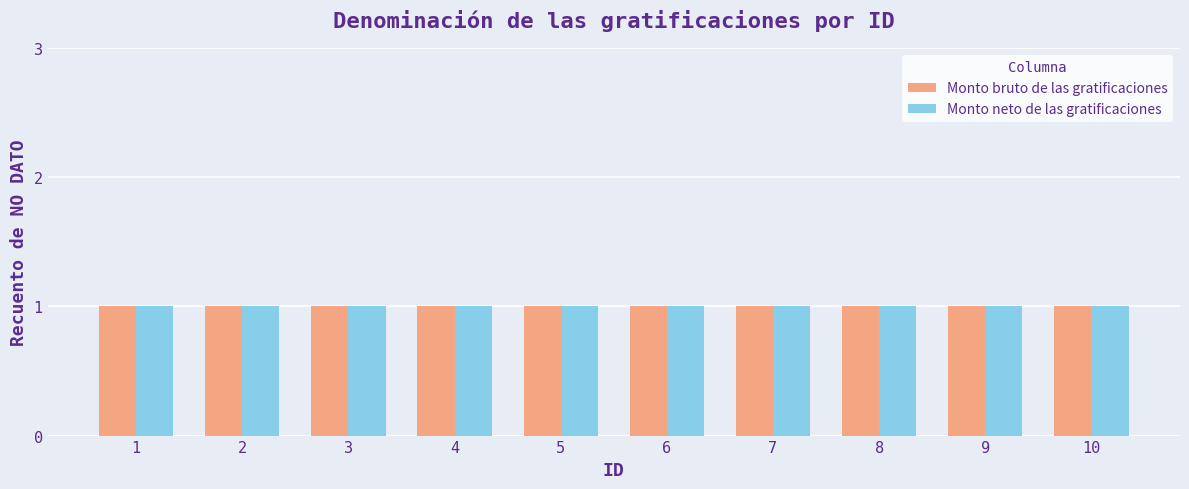

At which label is NO DATO (Monto neto) closest to 15?

5